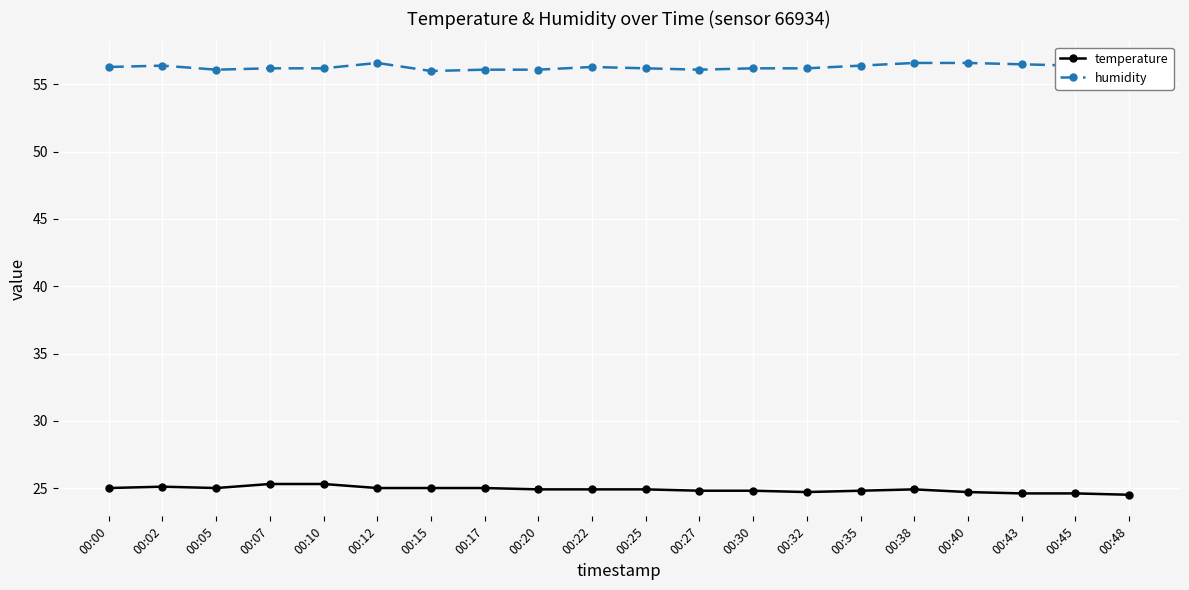

What is the value of the temperature point at the 13th from the left?

24.8